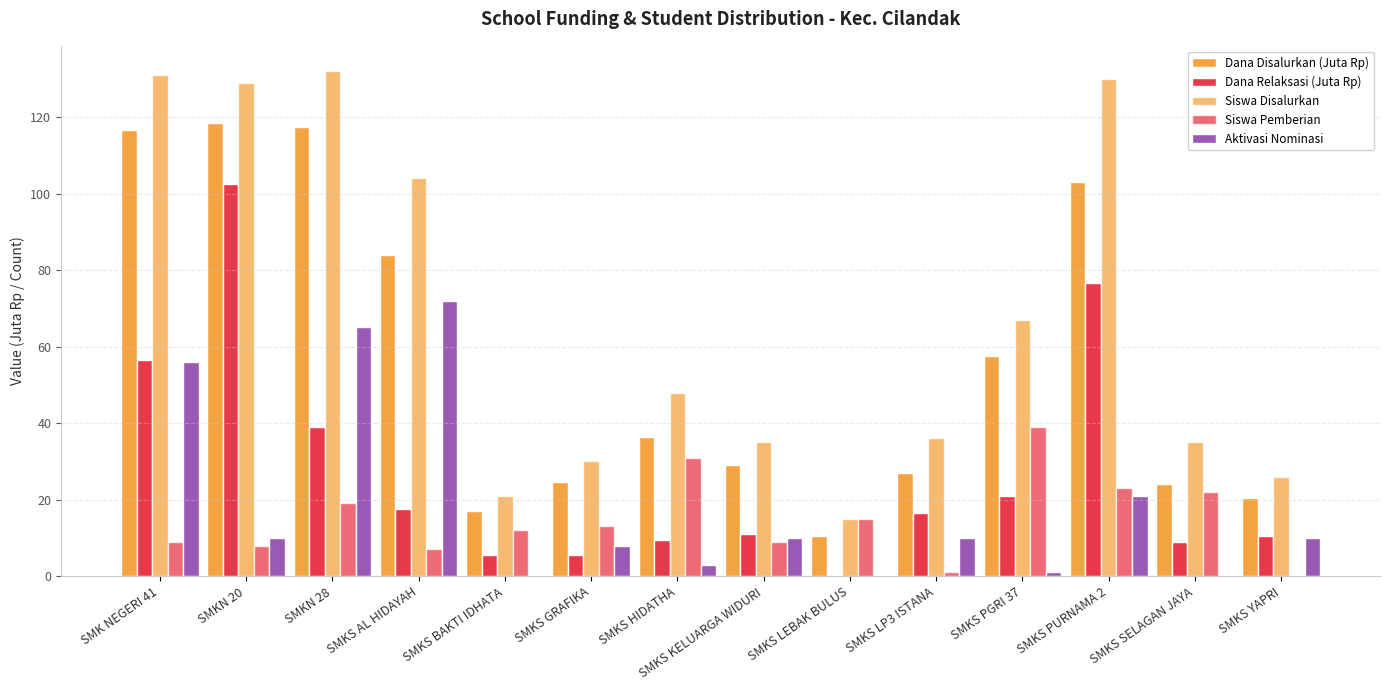

What is the difference between the maximum and minimum values in the Dana Disalurkan (Juta Rp) series?

108.0